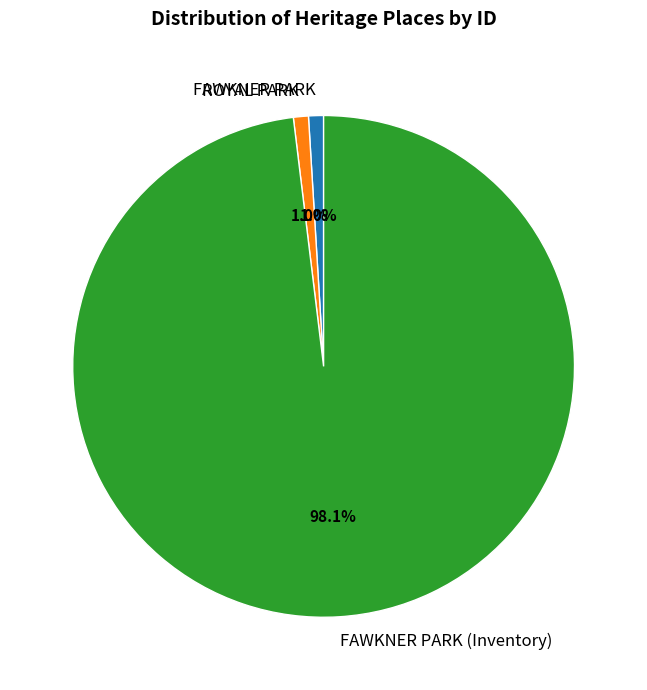

Which has a higher value, FAWKNER PARK (Inventory) or FAWKNER PARK?

FAWKNER PARK (Inventory)